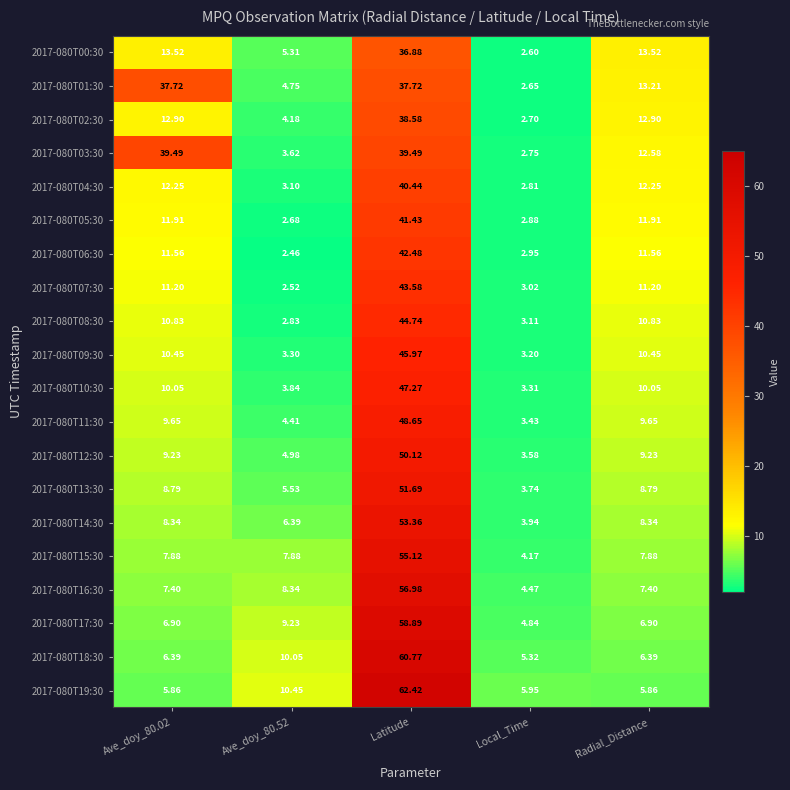

At Radial_Distance, list the series in order from smallest to largest.

2017-080T19:30, 2017-080T18:30, 2017-080T17:30, 2017-080T16:30, 2017-080T15:30, 2017-080T14:30, 2017-080T13:30, 2017-080T12:30, 2017-080T11:30, 2017-080T10:30, 2017-080T09:30, 2017-080T08:30, 2017-080T07:30, 2017-080T06:30, 2017-080T05:30, 2017-080T04:30, 2017-080T03:30, 2017-080T02:30, 2017-080T01:30, 2017-080T00:30